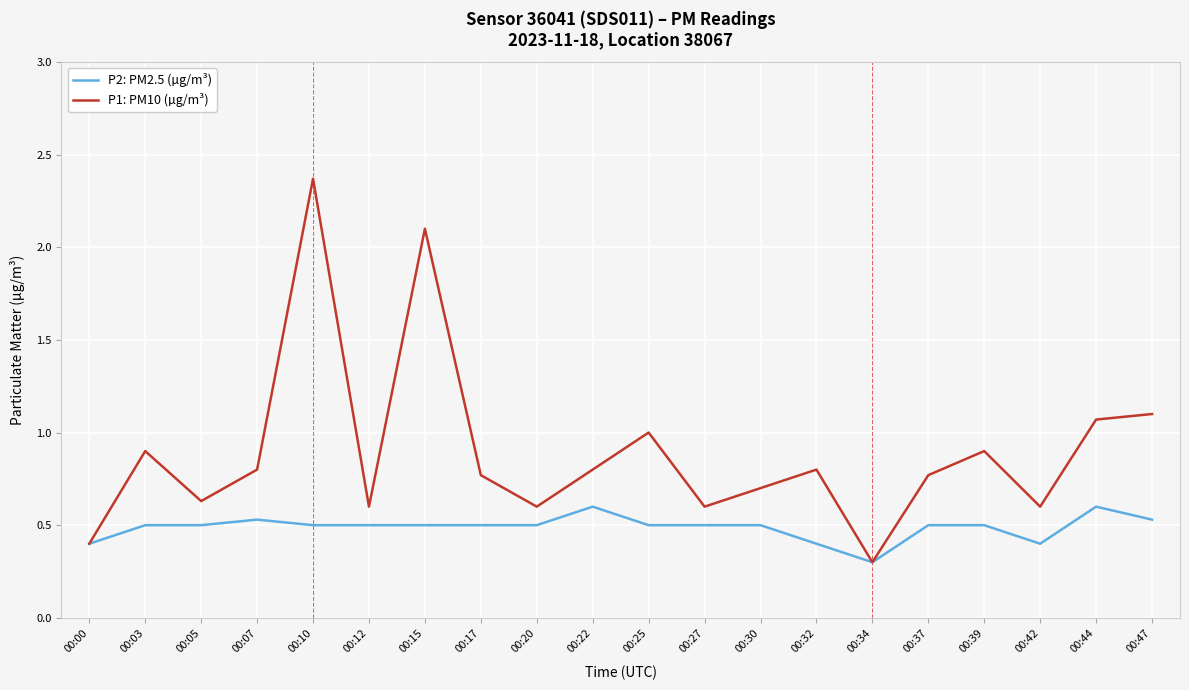

What is the difference between the P1: PM10 (µg/m³) values at 00:17 and 00:44?

0.3